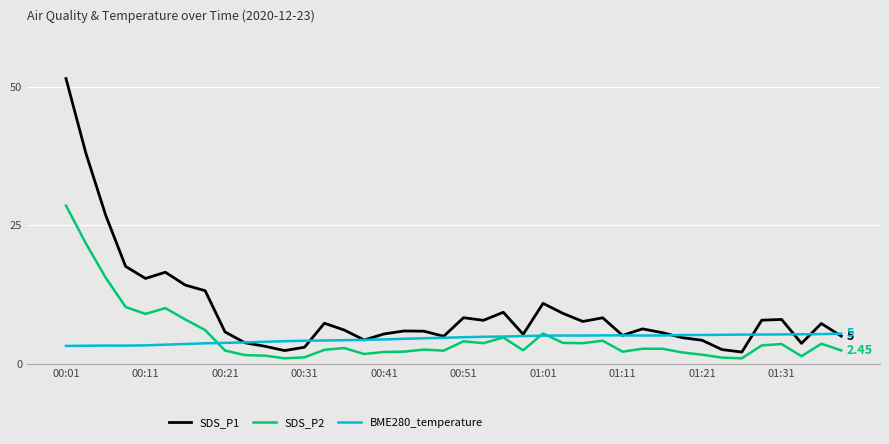

Rank the series by their maximum value, from highest to lowest.

SDS_P1, SDS_P2, BME280_temperature